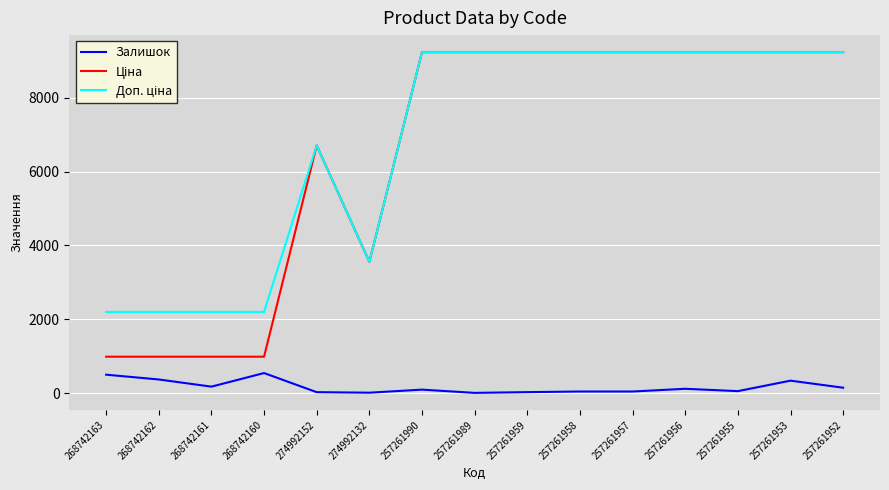

What is the difference between the highest and lowest values at 268742163?

1700.3